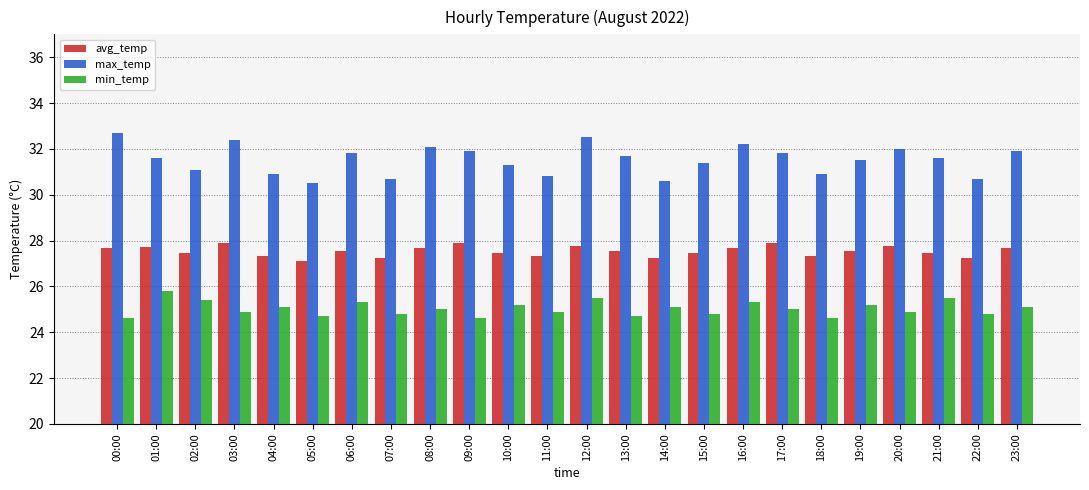

The avg_temp series shows 27.7 at 08:00. True or false?

True